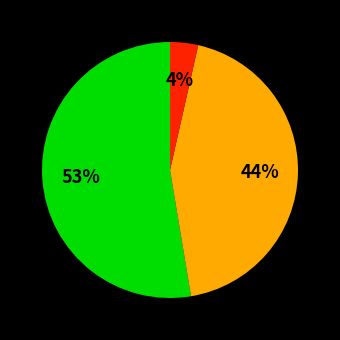

Is there a majority slice in this chart?

Yes